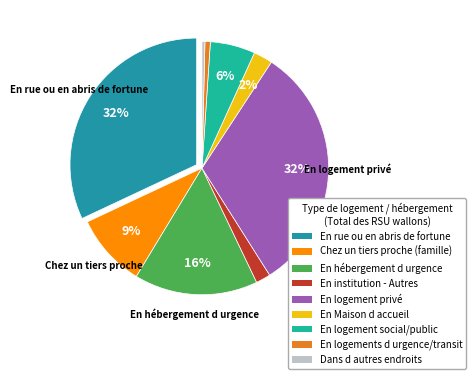

To the nearest percent, what percentage of the pie is En logements d urgence/transit?

1%